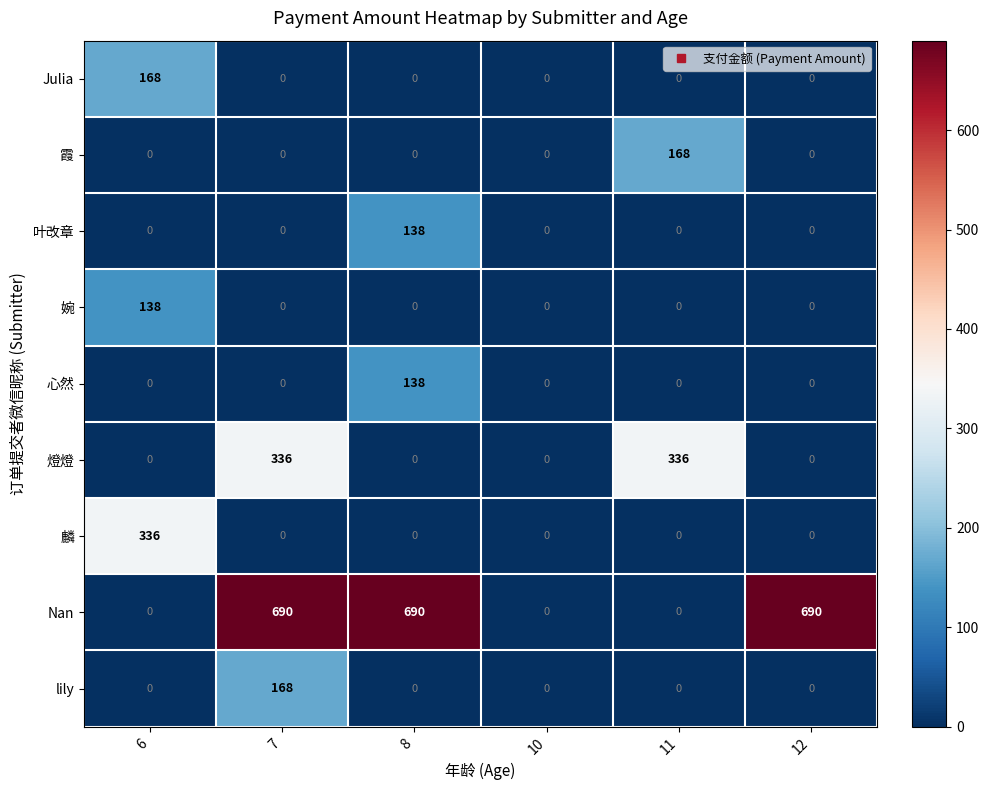

What is the difference between the highest and lowest values at 12?

690